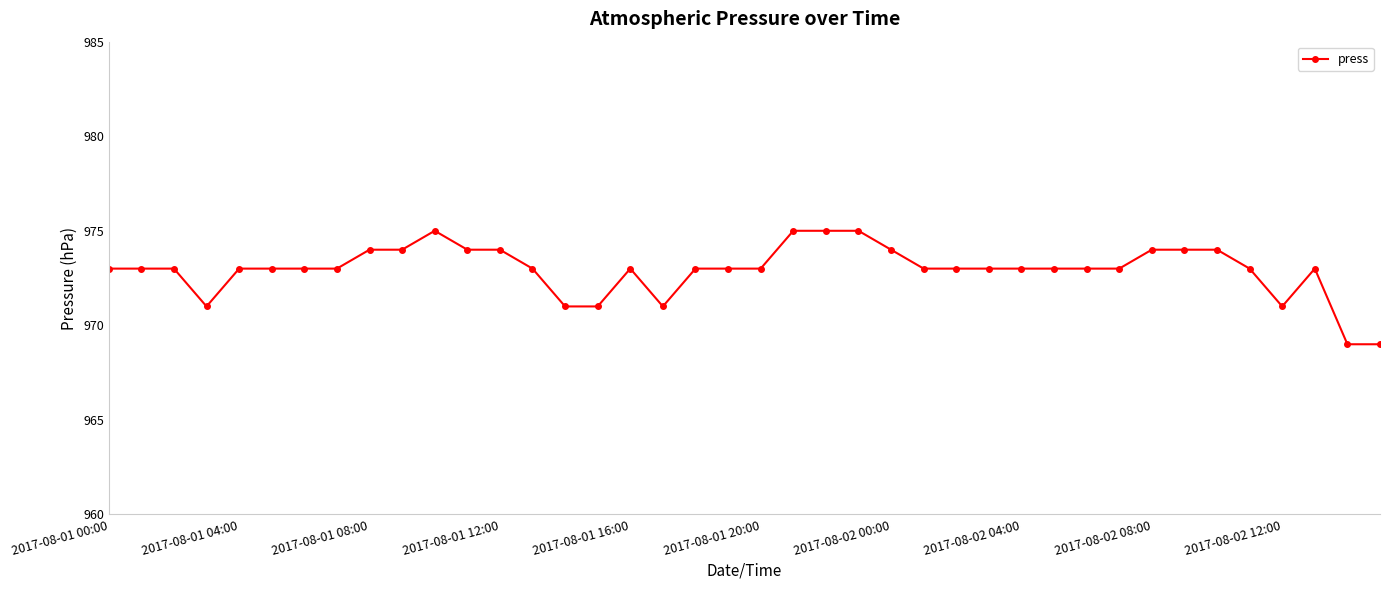

What is the minimum value shown in the chart?

969